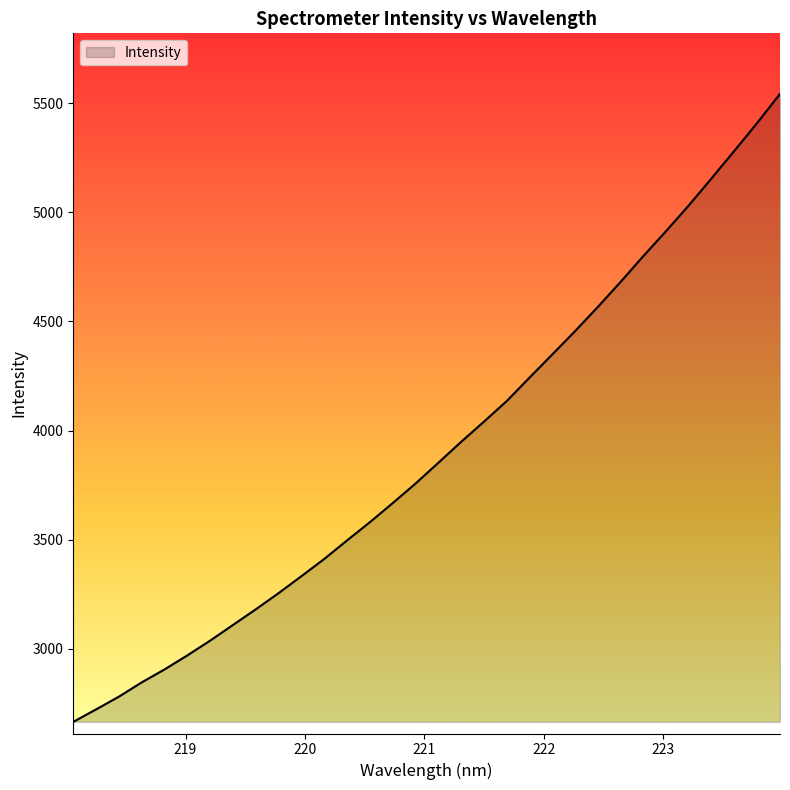

What is the minimum value shown in the chart?

2666.3